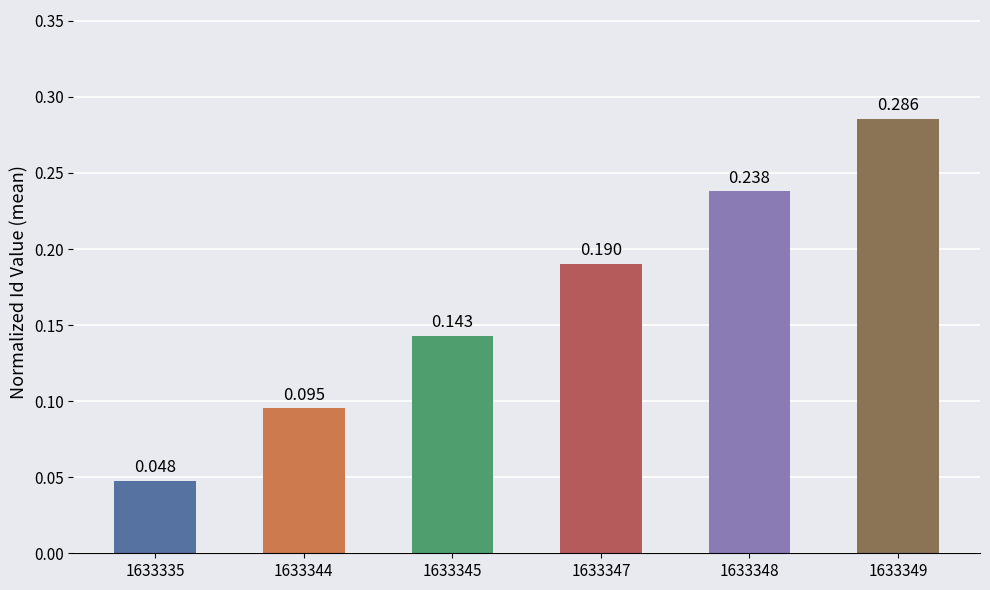

How many categories are shown in the chart?

6